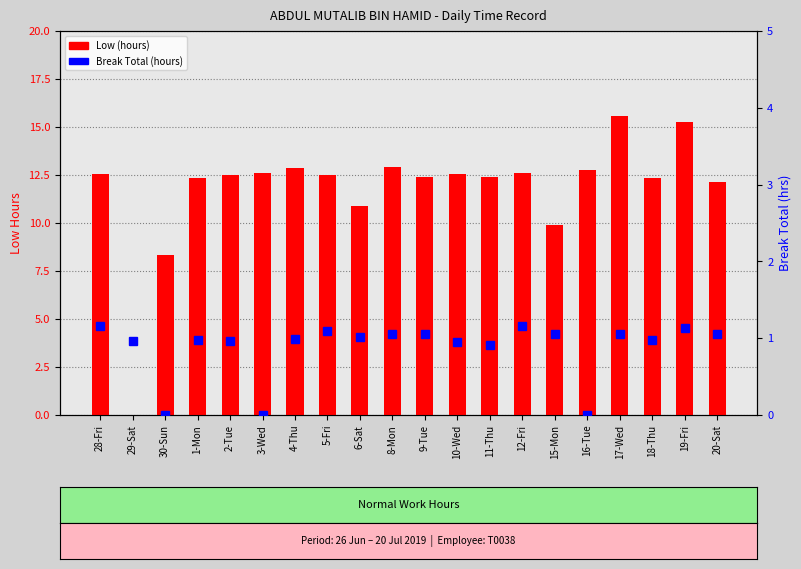

What is the difference between the Break Total (hours) values at 9-Tue and 16-Tue?

1.1